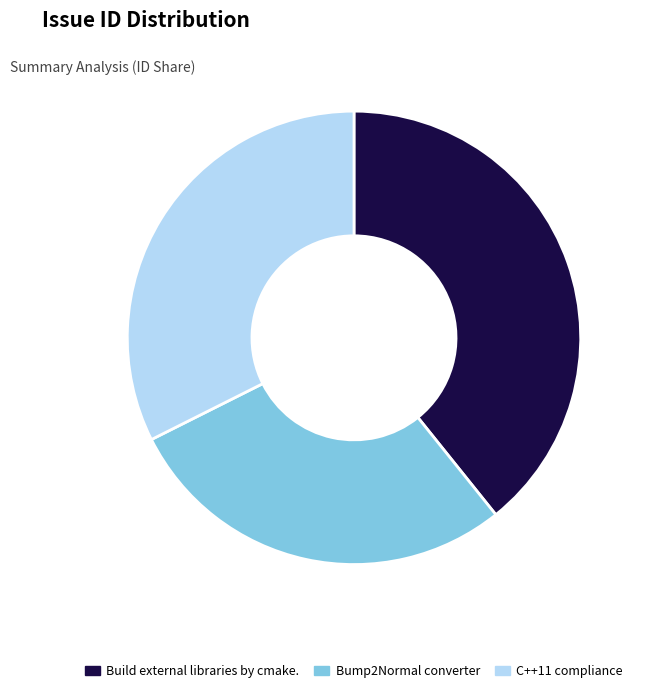

What is the ratio of the value at C++11 compliance to the value at Bump2Normal converter?

1.1